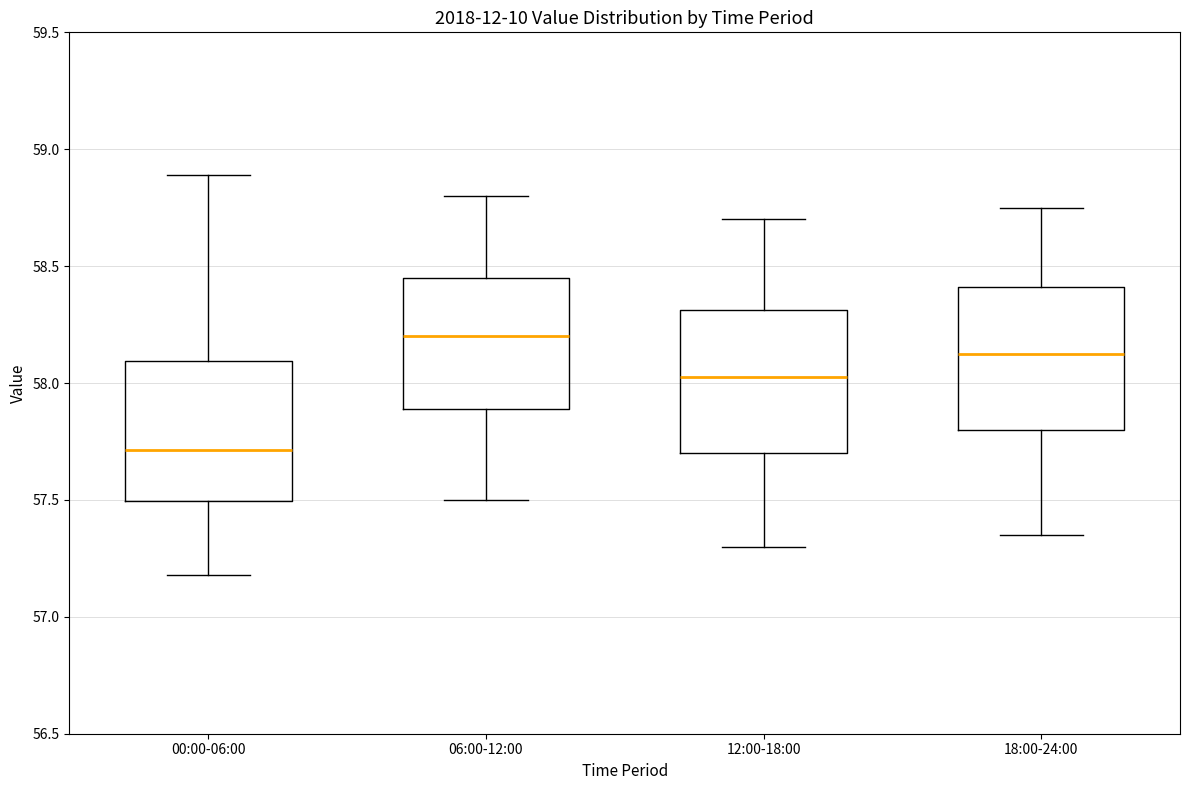

Reading left to right, read every box against the y-axis: the position of its median line, the range the box covers, and the ends of its whiskers. The values are not printed on the chart, so give them approximately, as read against the axis.

00:00-06:00: median 57.70, box 57.50 to 58.10, whiskers 57.20 to 58.90
06:00-12:00: median 58.20, box 57.90 to 58.45, whiskers 57.50 to 58.80
12:00-18:00: median 58.05, box 57.70 to 58.30, whiskers 57.30 to 58.70
18:00-24:00: median 58.15, box 57.80 to 58.40, whiskers 57.35 to 58.75